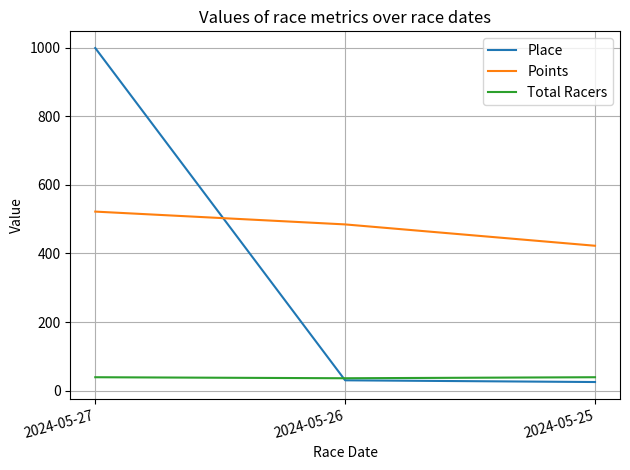

Rank the series by their average value, from lowest to highest.

Total Racers, Place, Points